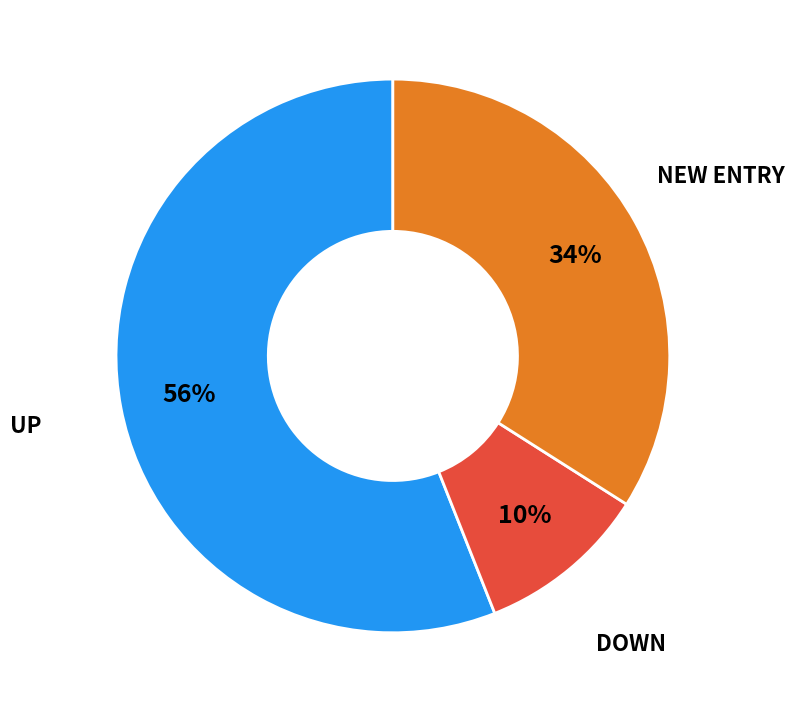

To the nearest percent, what is the average slice percentage?

33%